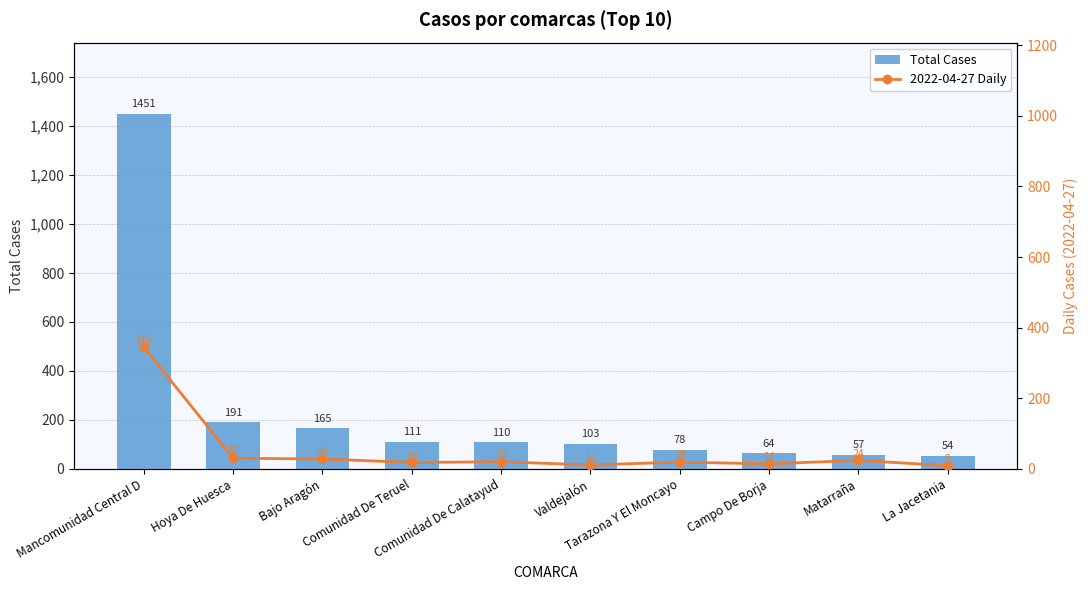

What is the value of the Total Cases bar at the 7th from the left?

78